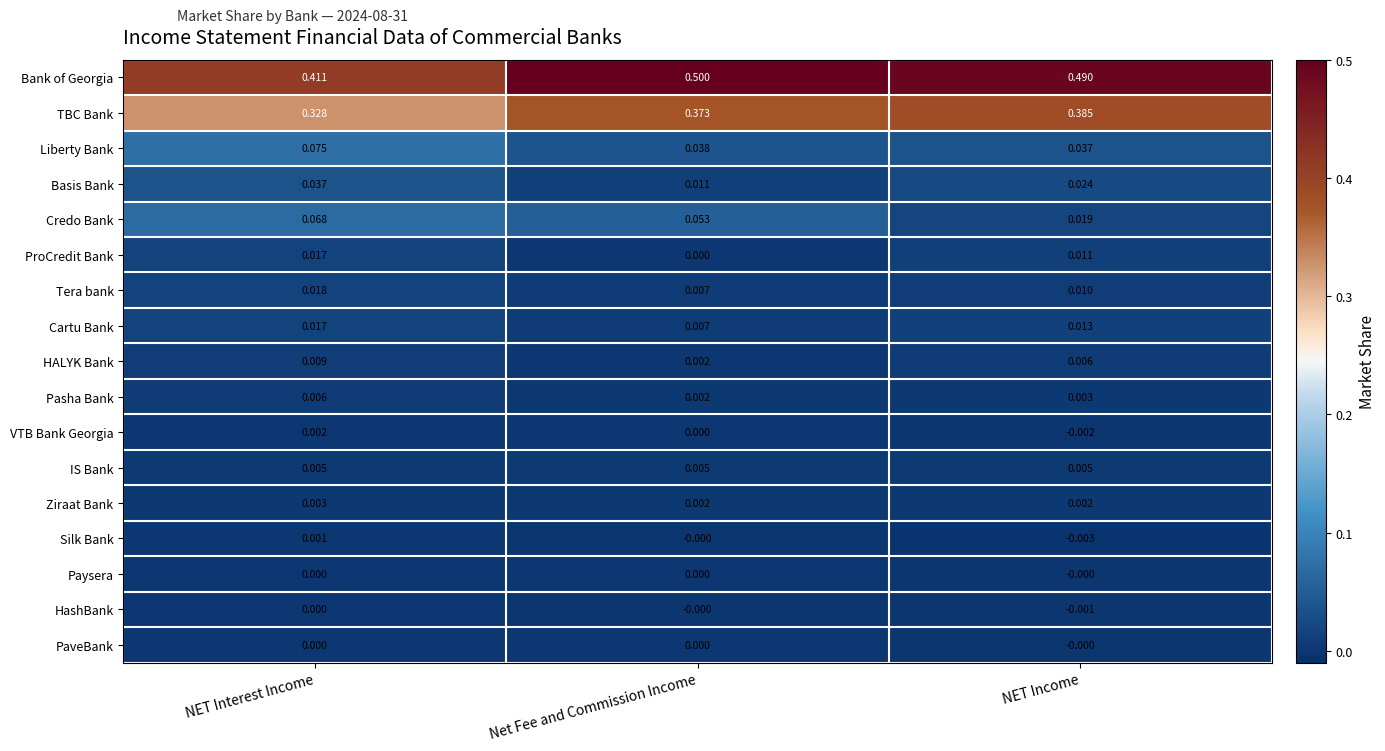

How many values in HashBank are below zero?

1